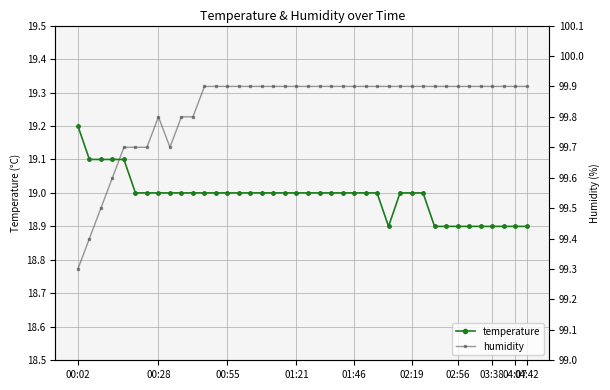

At which category does temperature reach its first local valley?

27